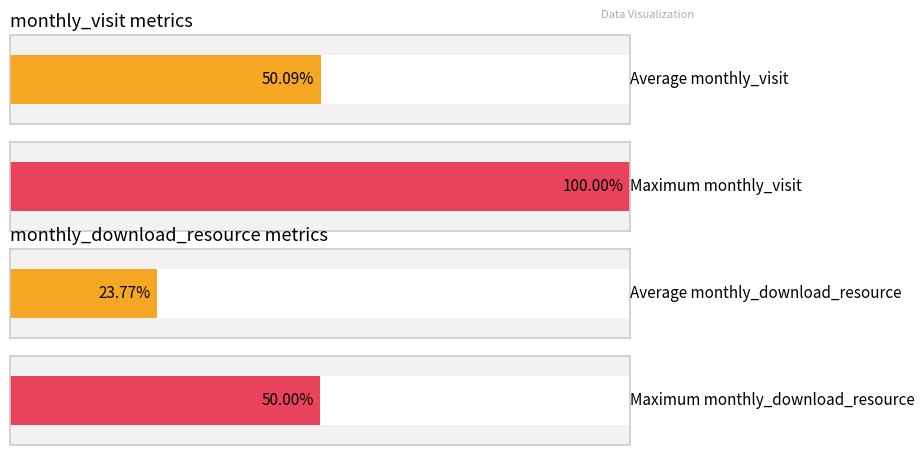

Which series has the widest spread of values?

monthly_visit